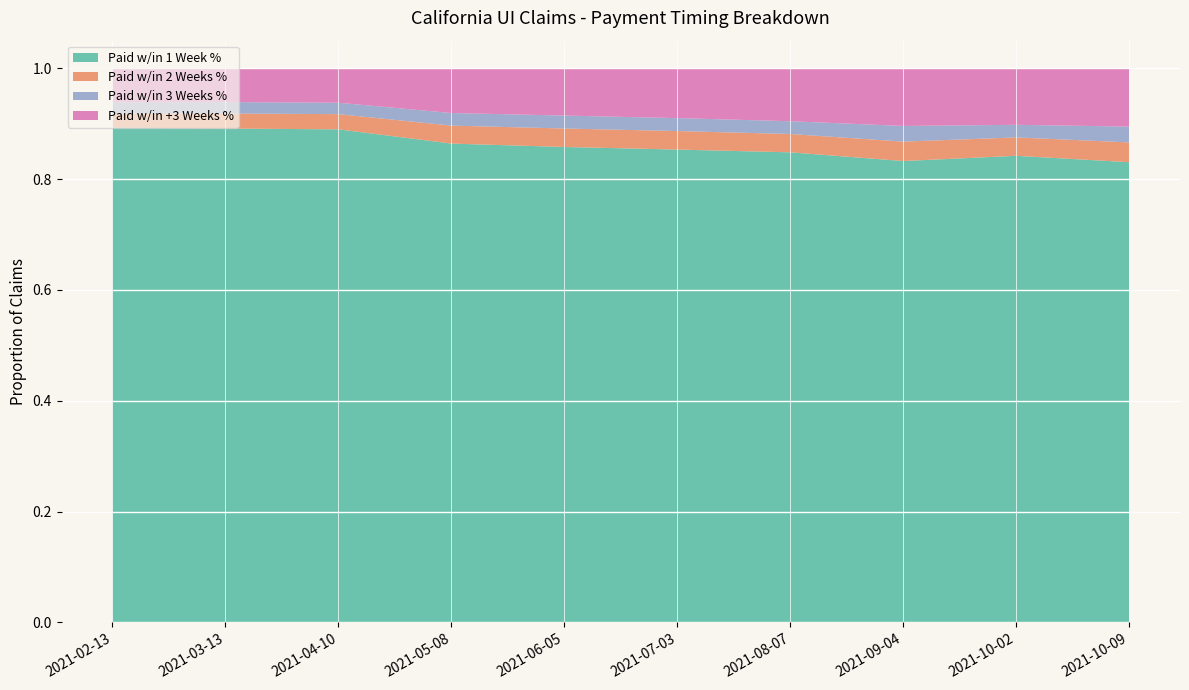

Reading left to right, what are all the values shown in this chart?

Paid w/in 1 Week %: 2021-02-13=0.9	2021-03-13=0.9	2021-04-10=0.9	2021-05-08=0.9	2021-06-05=0.9	2021-07-03=0.9	2021-08-07=0.8	2021-09-04=0.8	2021-10-02=0.8	2021-10-09=0.8
Paid w/in 2 Weeks %: 2021-02-13=0.0	2021-03-13=0.0	2021-04-10=0.0	2021-05-08=0.0	2021-06-05=0.0	2021-07-03=0.0	2021-08-07=0.0	2021-09-04=0.0	2021-10-02=0.0	2021-10-09=0.0
Paid w/in 3 Weeks %: 2021-02-13=0.0	2021-03-13=0.0	2021-04-10=0.0	2021-05-08=0.0	2021-06-05=0.0	2021-07-03=0.0	2021-08-07=0.0	2021-09-04=0.0	2021-10-02=0.0	2021-10-09=0.0
Paid w/in +3 Weeks %: 2021-02-13=0.1	2021-03-13=0.1	2021-04-10=0.1	2021-05-08=0.1	2021-06-05=0.1	2021-07-03=0.1	2021-08-07=0.1	2021-09-04=0.1	2021-10-02=0.1	2021-10-09=0.1